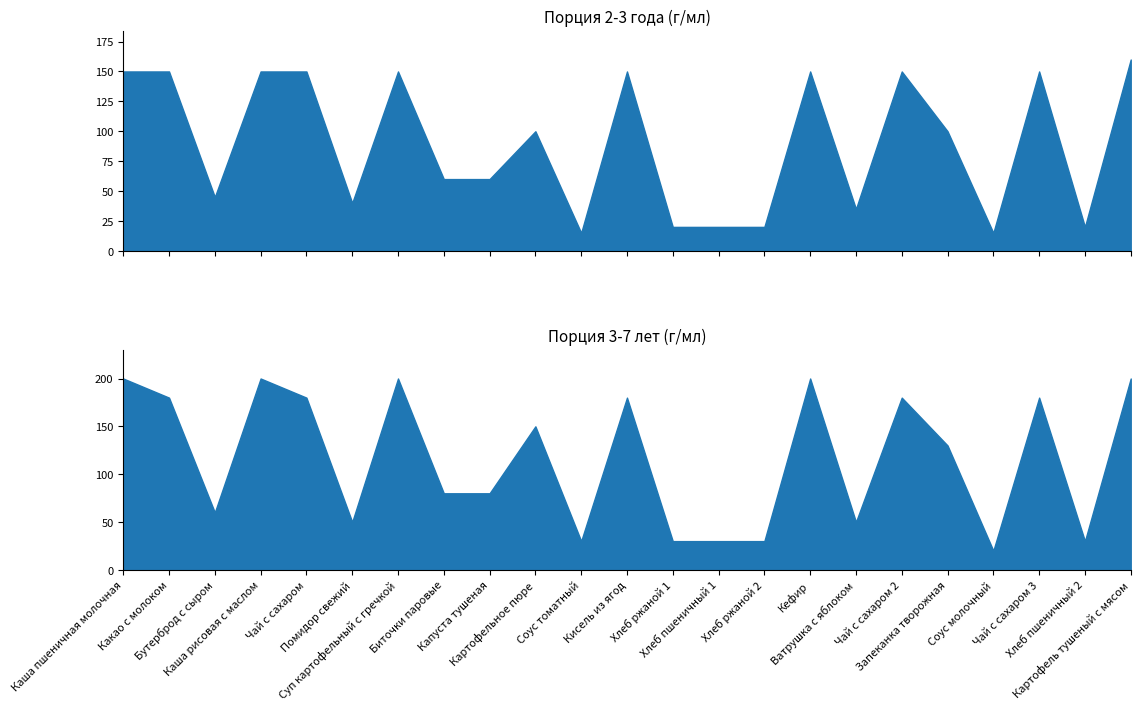

How many lines are shown in the chart?

2